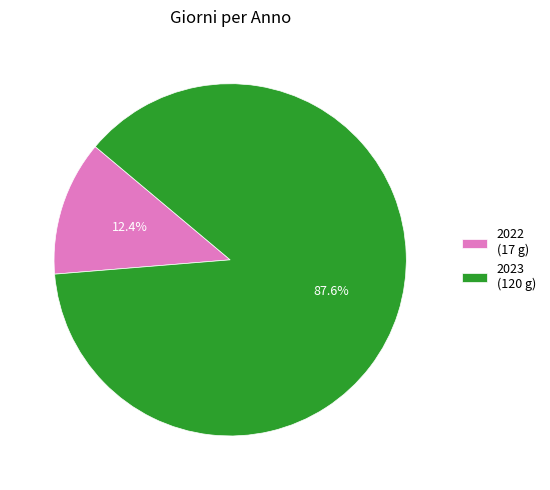

Between 2022 and 2023, which is larger?

2023